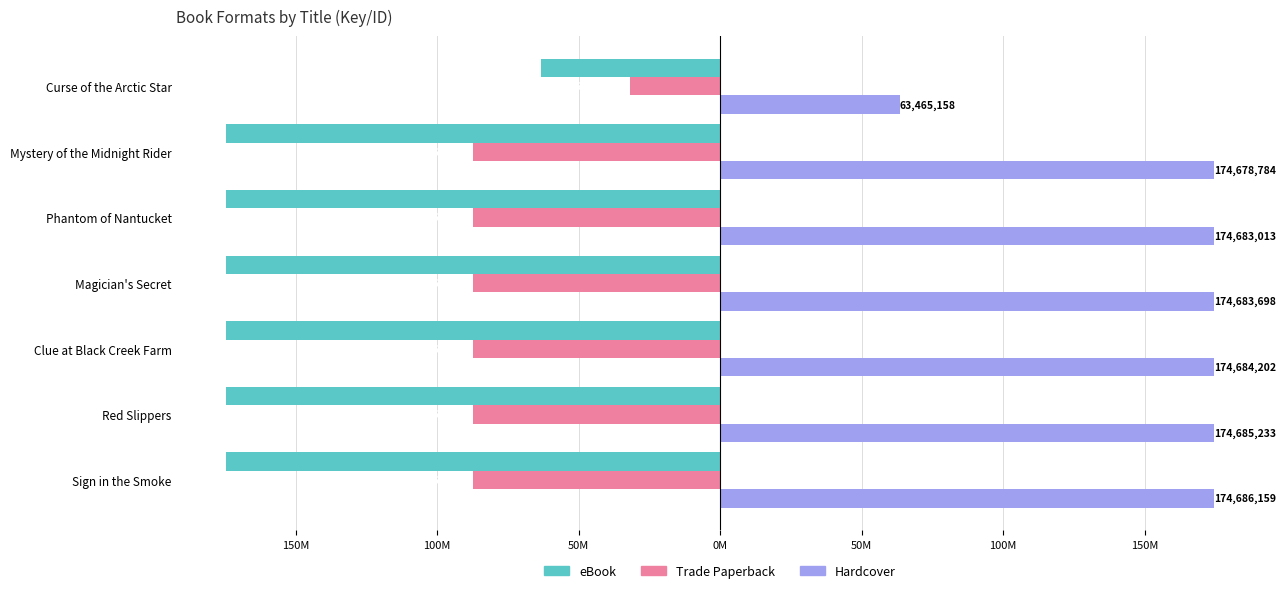

What are all the series names shown in the legend?

eBook, Trade Paperback, Hardcover